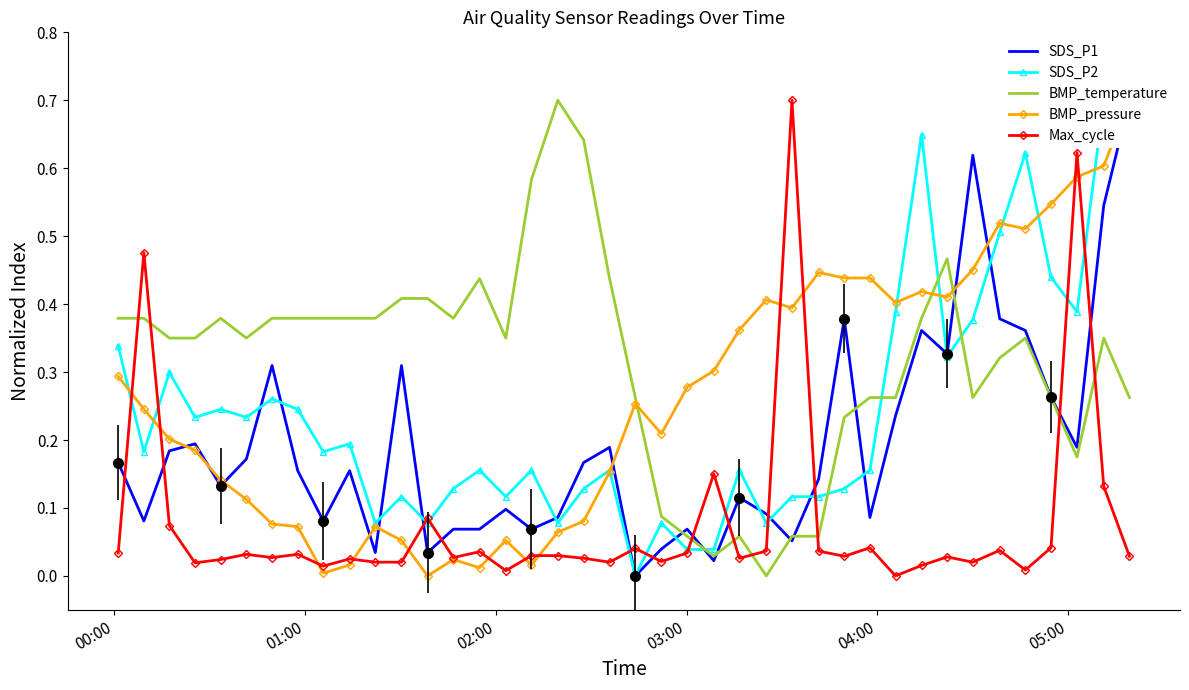

Reading left to right, list all the values displayed in this chart.

SDS_P1: 0.2	0.1	0.2	0.2	0.1	0.2	0.3	0.2	0.1	0.2	0.0	0.3	0.0	0.1	0.1	0.1	0.1	0.1	0.2	0.2	0.0	0.0	0.1	0.0	0.1	0.1	0.1	0.1	0.4	0.1	0.2	0.4	0.3	0.6	0.4	0.4	0.3	0.2	0.5	0.7
SDS_P2: 0.3	0.2	0.3	0.2	0.2	0.2	0.3	0.2	0.2	0.2	0.1	0.1	0.1	0.1	0.2	0.1	0.2	0.1	0.1	0.2	0.0	0.1	0.0	0.0	0.2	0.1	0.1	0.1	0.1	0.2	0.4	0.6	0.3	0.4	0.5	0.6	0.4	0.4	0.7	0.7
BMP_temperature: 0.4	0.4	0.3	0.3	0.4	0.3	0.4	0.4	0.4	0.4	0.4	0.4	0.4	0.4	0.4	0.3	0.6	0.7	0.6	0.4	0.3	0.1	0.1	0.0	0.1	0.0	0.1	0.1	0.2	0.3	0.3	0.4	0.5	0.3	0.3	0.3	0.3	0.2	0.3	0.3
BMP_pressure: 0.3	0.2	0.2	0.2	0.1	0.1	0.1	0.1	0.0	0.0	0.1	0.1	0.0	0.0	0.0	0.1	0.0	0.1	0.1	0.2	0.3	0.2	0.3	0.3	0.4	0.4	0.4	0.4	0.4	0.4	0.4	0.4	0.4	0.5	0.5	0.5	0.5	0.6	0.6	0.7
Max_cycle: 0.0	0.5	0.1	0.0	0.0	0.0	0.0	0.0	0.0	0.0	0.0	0.0	0.1	0.0	0.0	0.0	0.0	0.0	0.0	0.0	0.0	0.0	0.0	0.2	0.0	0.0	0.7	0.0	0.0	0.0	0.0	0.0	0.0	0.0	0.0	0.0	0.0	0.6	0.1	0.0